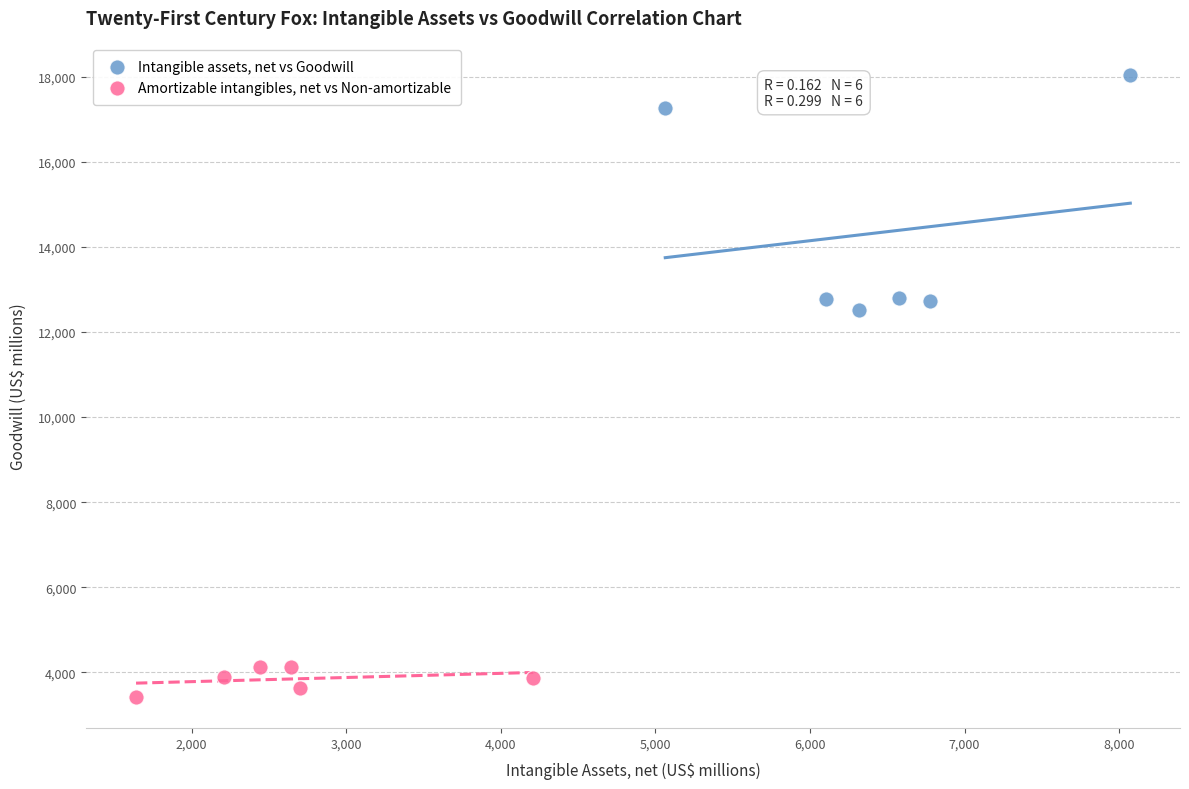

Which series reaches the minimum Y coordinate?

Amortizable intangibles, net vs Non-amortizable